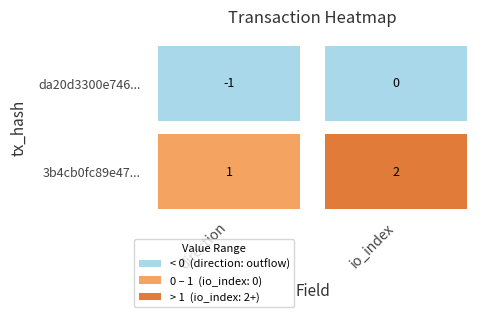

Count the 3b4cb0fc89e47ded03f64bdebbc4954db9cf98a values in the range 1 to 2.

2